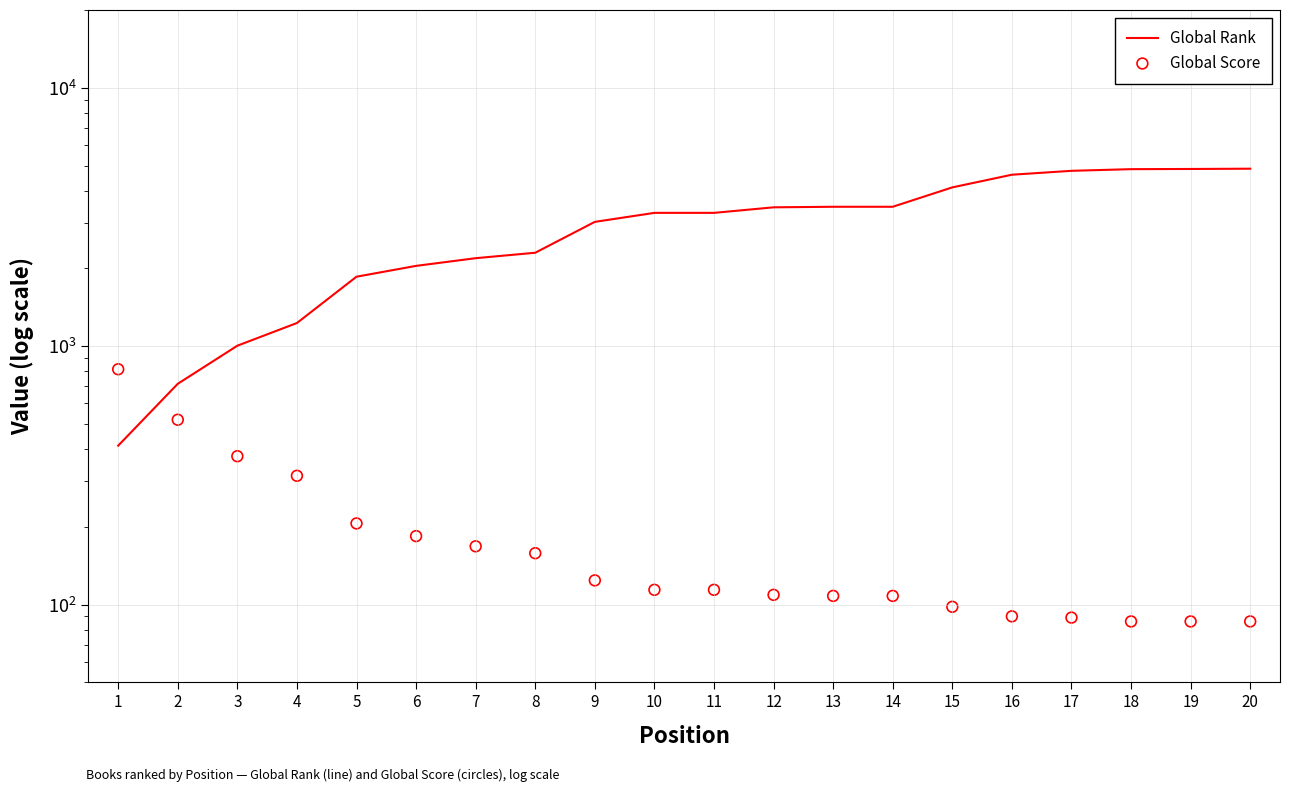

Is the value of Global Score at 5 greater than the value of Global Rank at 9?

No